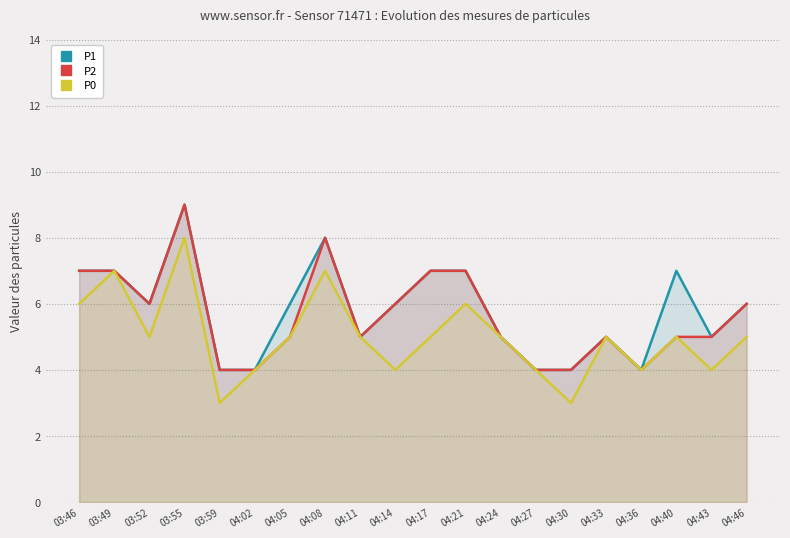

True or false: P2 has a value of 5 at 04:05.

True